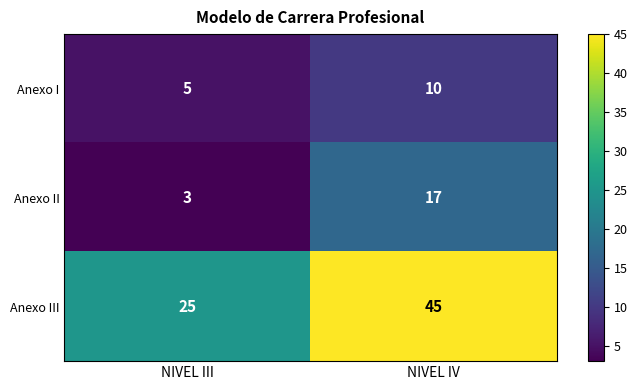

The value of Anexo II at NIVEL III is 3. True or false?

True